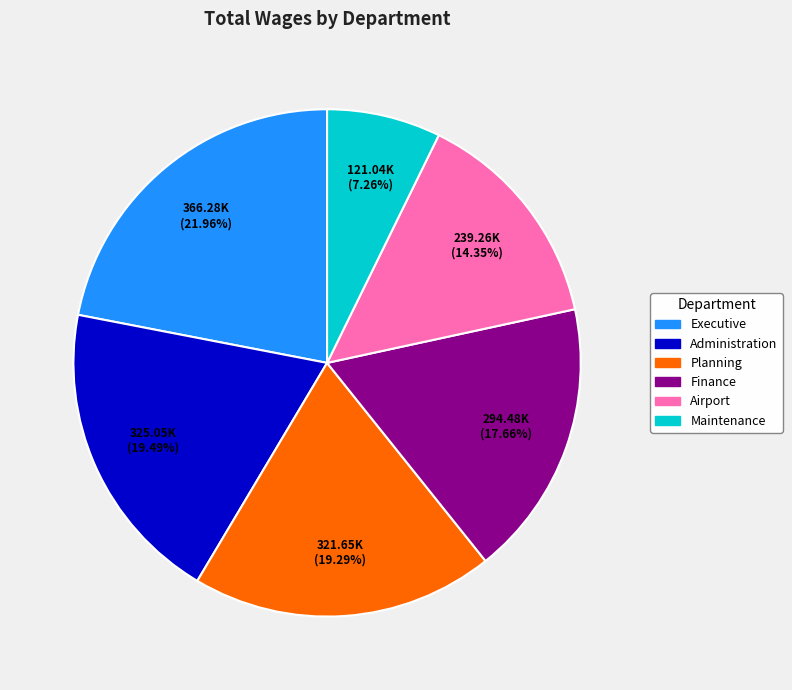

What portion of the pie excludes Executive?

78.0%